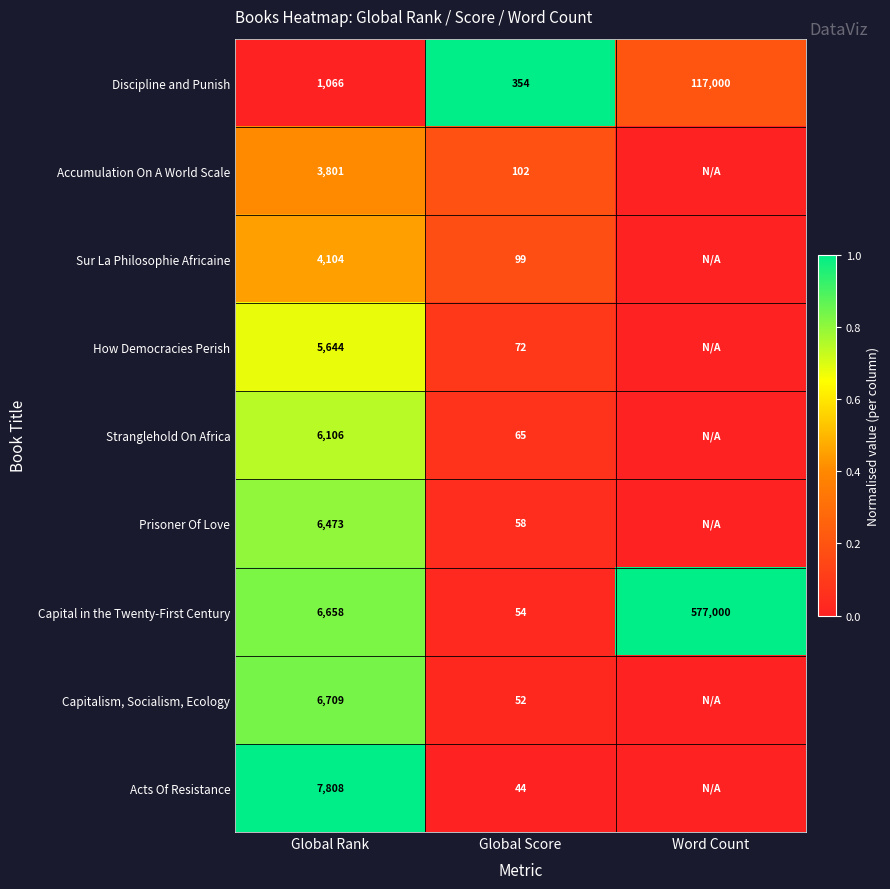

Read the Discipline and Punish value at Global Score, to the nearest 100.

400